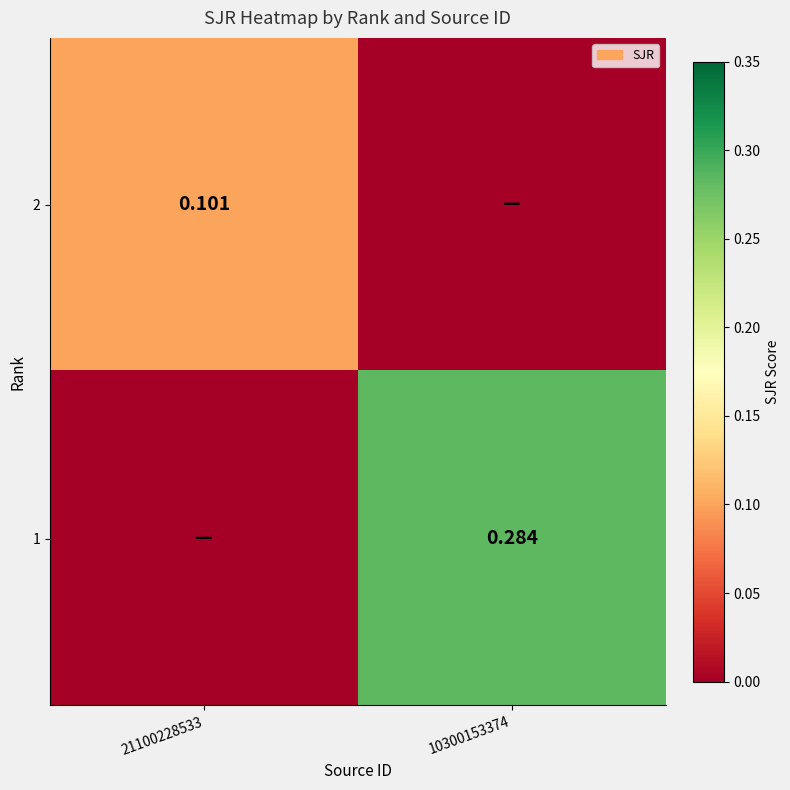

Is the value of 2 at 21100228533 greater than the value of 1 at 10300153374?

No